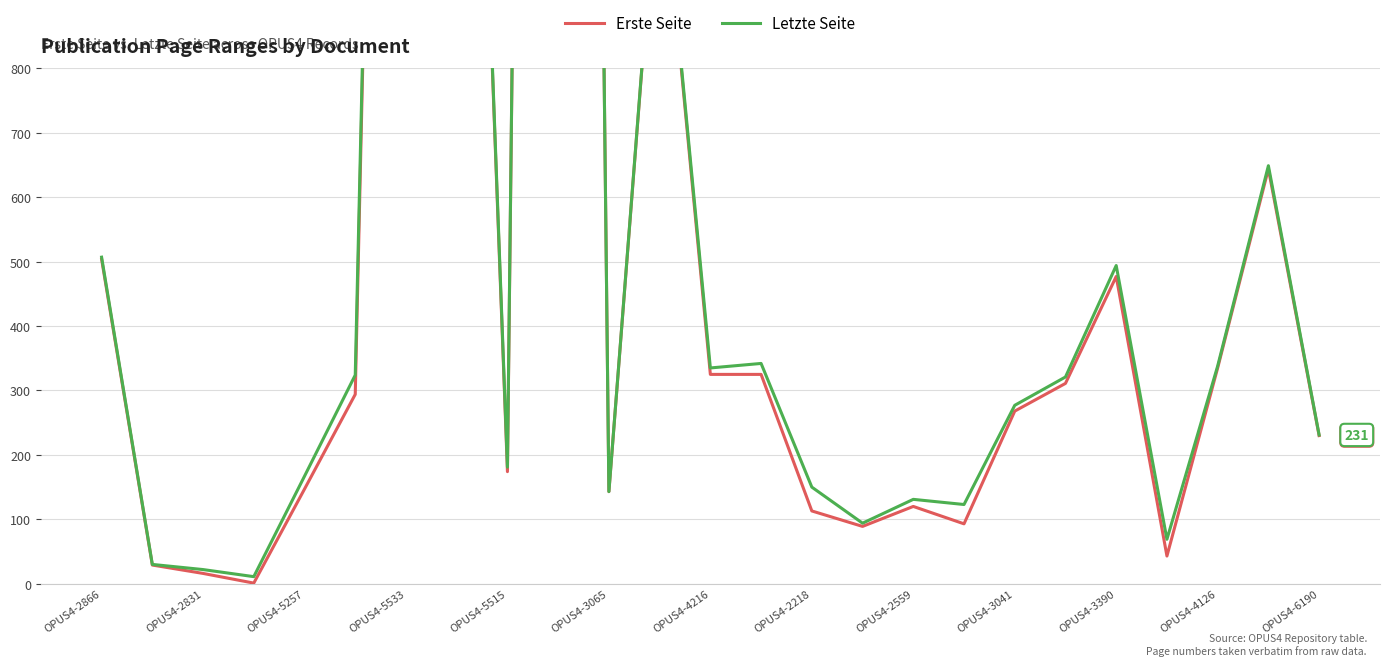

What is the total value across all series at 13?

667